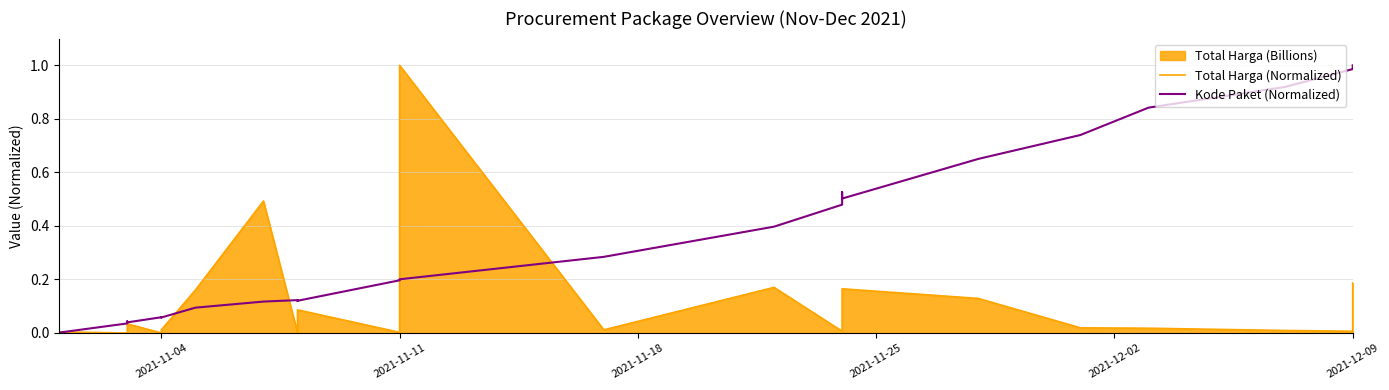

Which series has the widest spread of values?

Total Harga (Normalized)